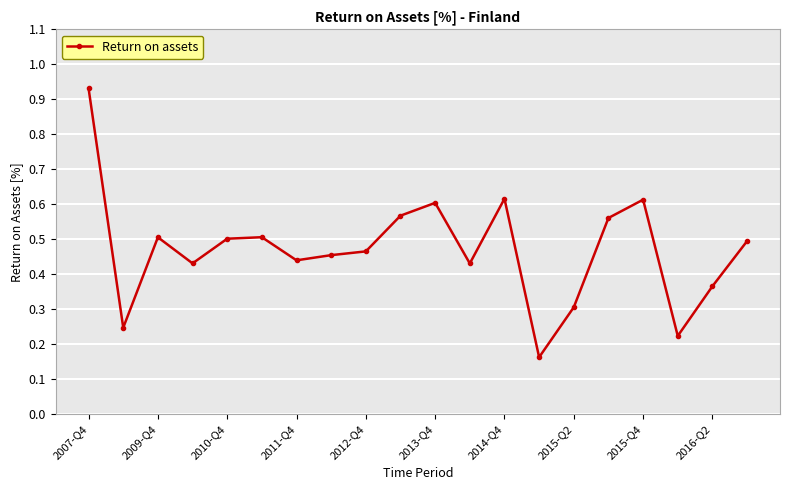

What is the difference between the maximum and minimum values?

0.8